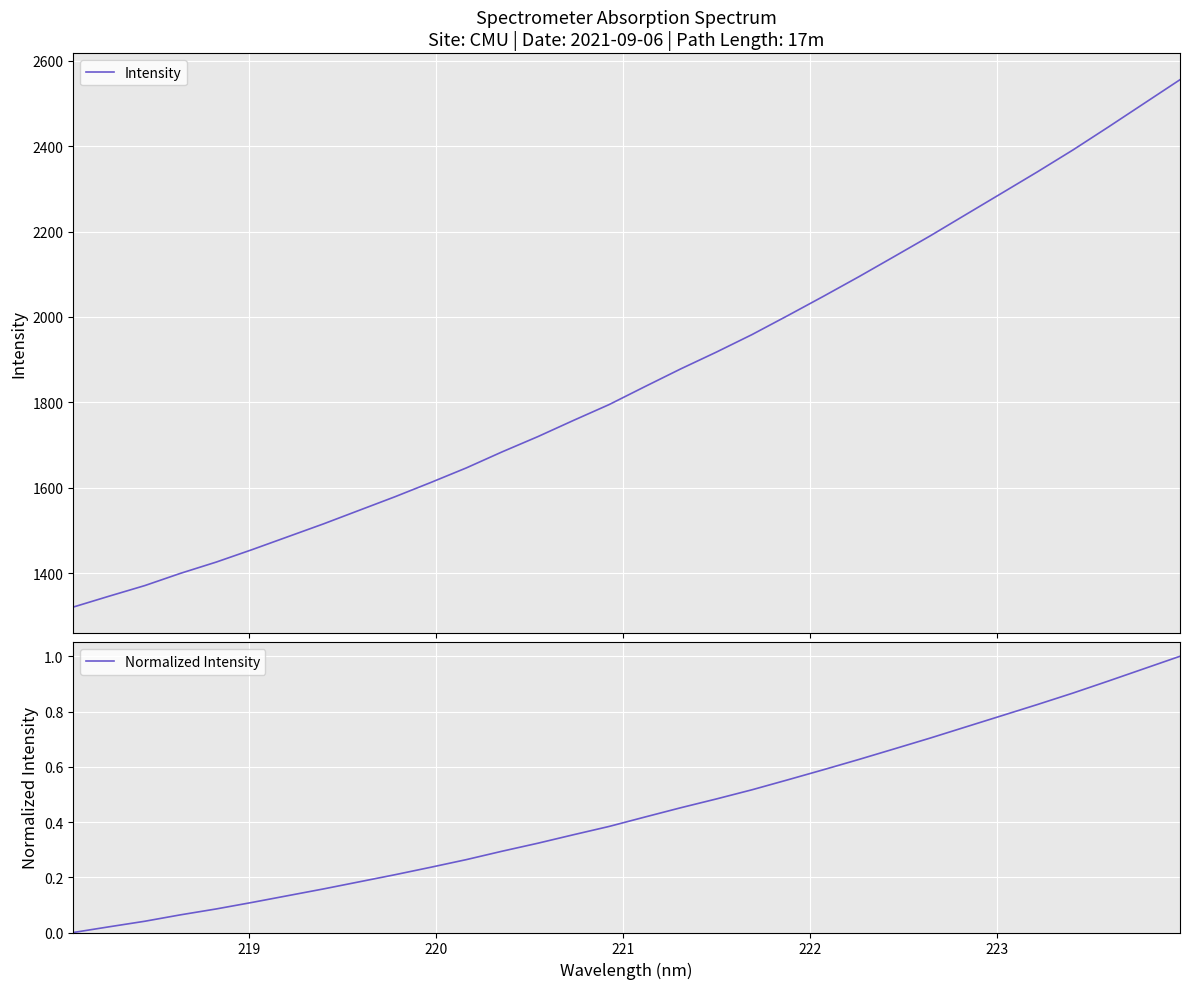

Rank the series by their maximum value, from lowest to highest.

Normalized Intensity, Intensity